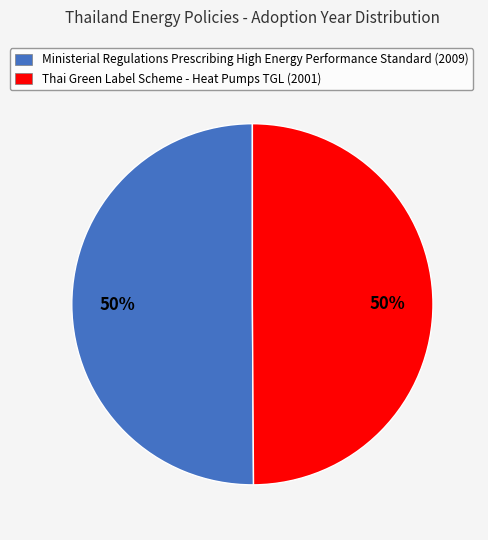

What percentage is the Ministerial Regulations Prescribing High Energy Performance Standard (2009) slice, to the nearest percent?

50%